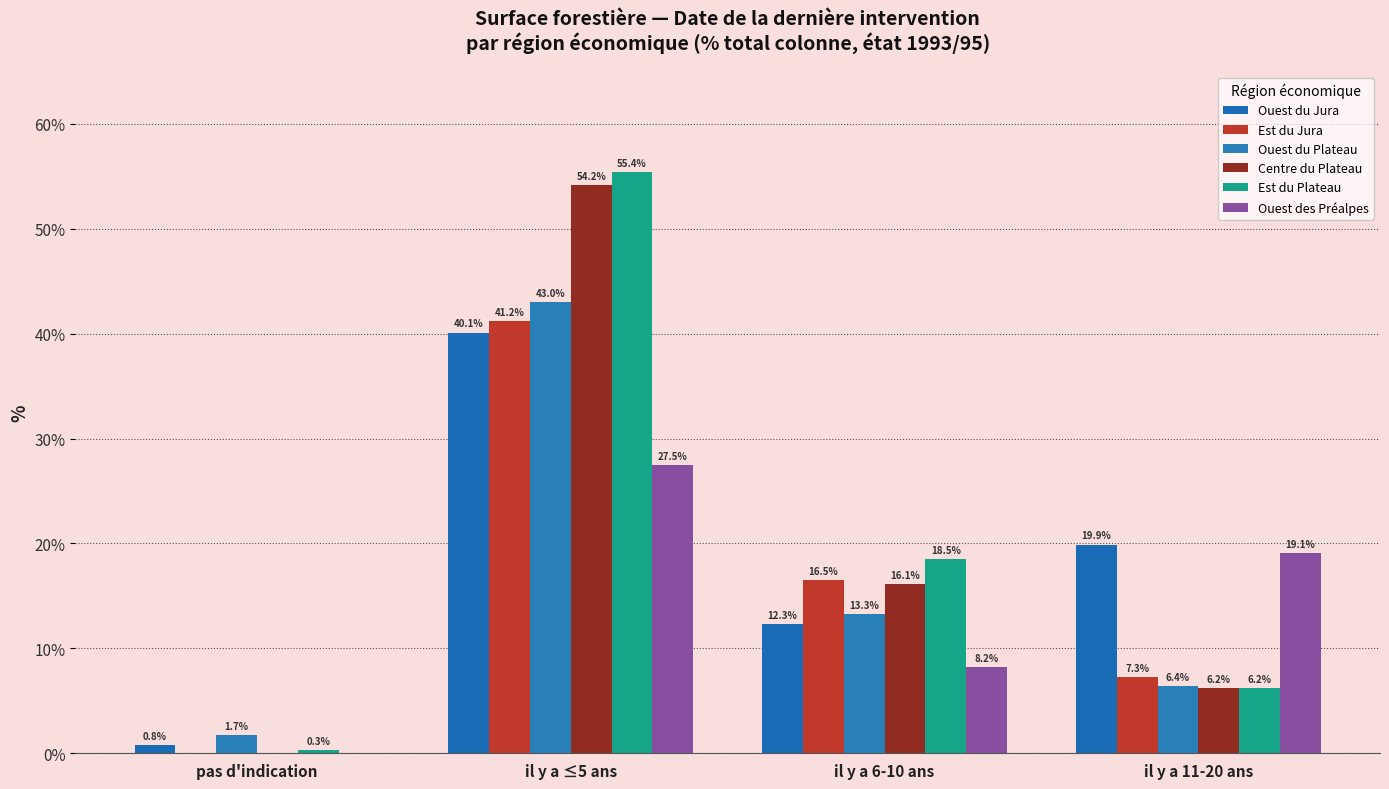

What is the difference between the second highest and second lowest values in the Centre du Plateau series?

9.9